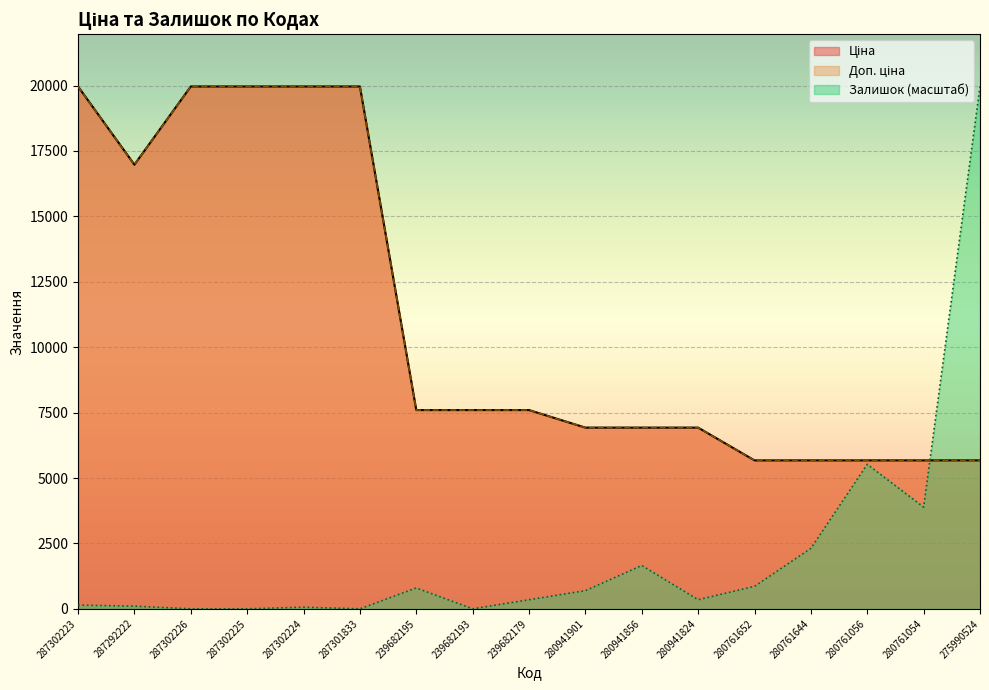

Which series has the largest total across all categories?

Ціна